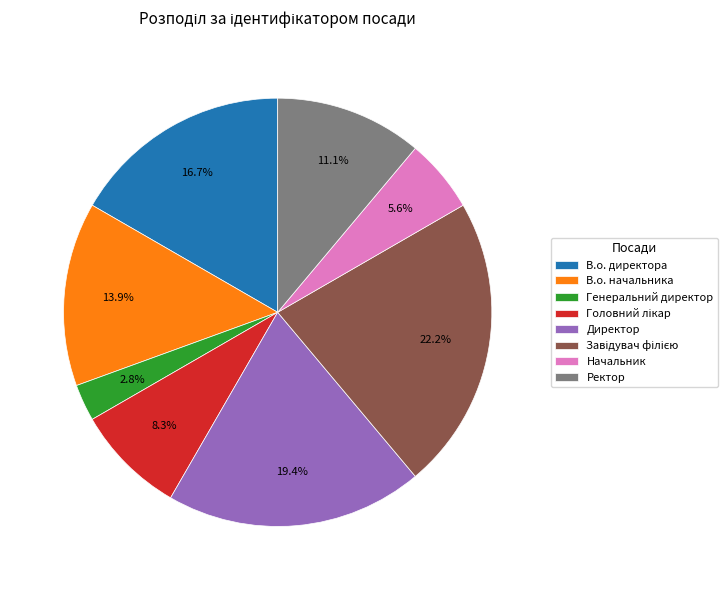

Which has a higher value, Ректор or Начальник?

Ректор